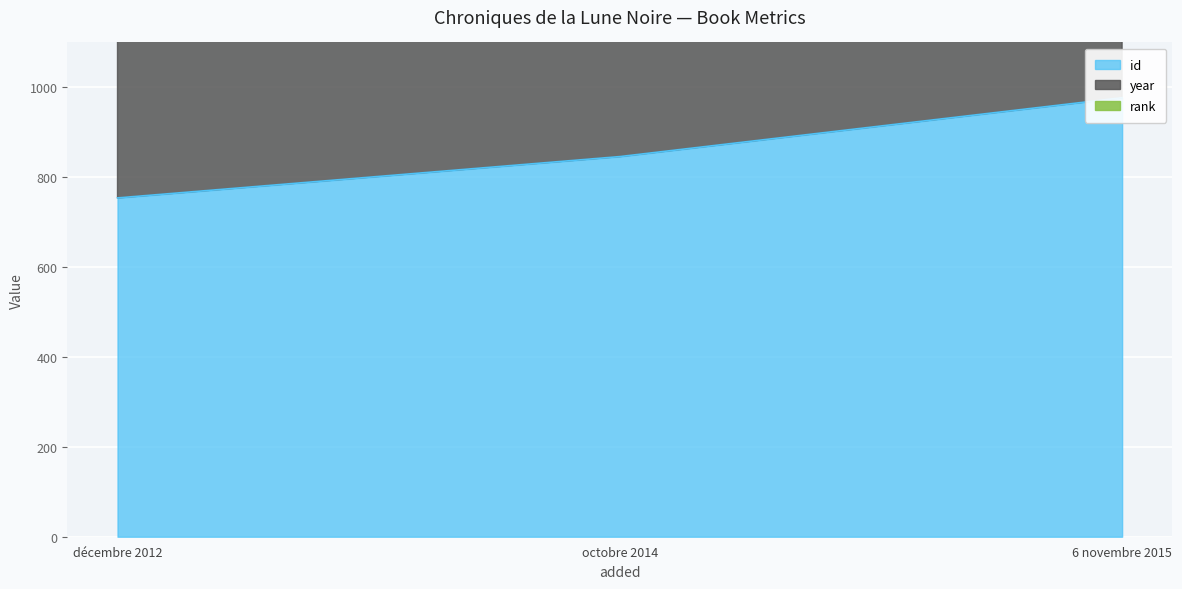

What are all the series names shown in the legend?

id, year, rank